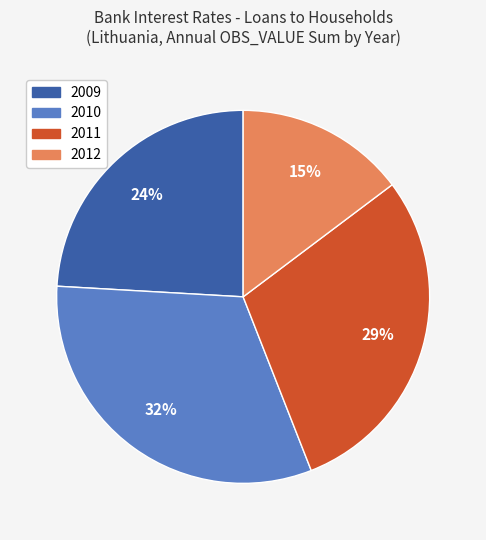

To the nearest percent, what is the difference between the largest and smallest slice percentages?

17%